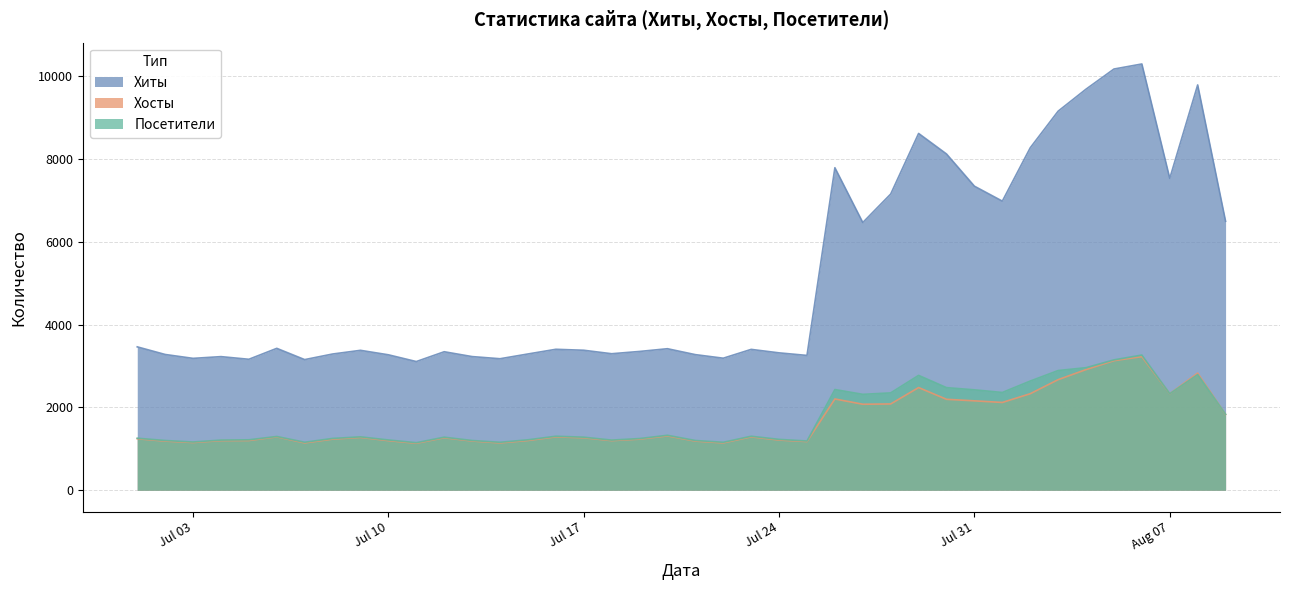

Which series has the largest total across all categories?

Хиты